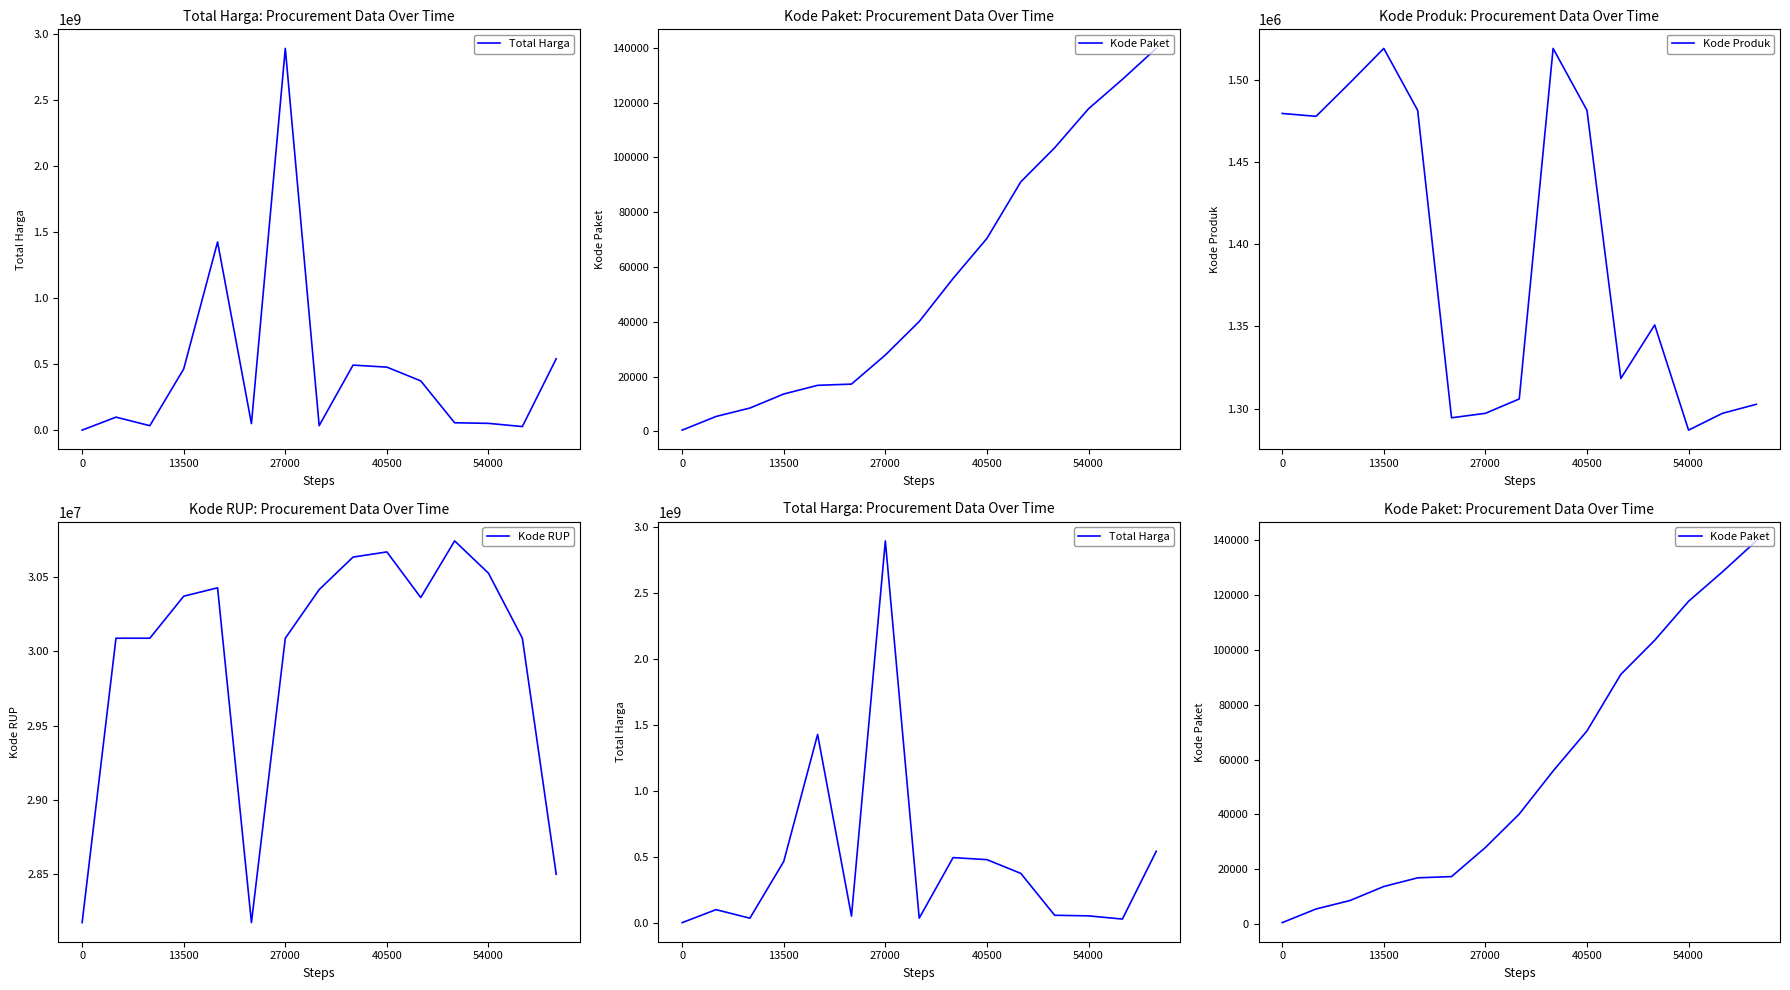

How many data points in Kode Paket are less than 40112?

7